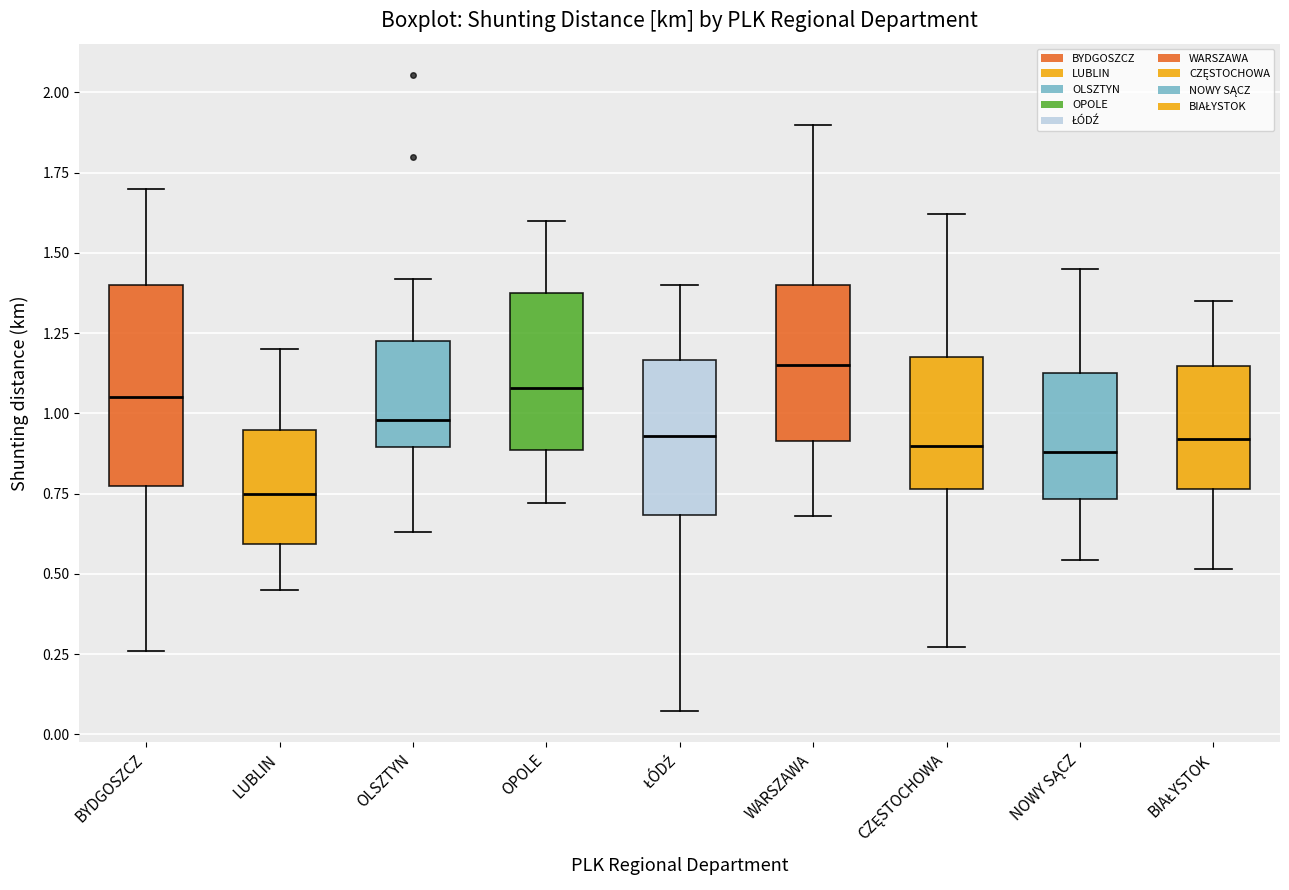

Where is the lower edge of the box for BYDGOSZCZ on the y-axis? The values are not printed on the chart, so give them approximately, as read against the axis.

0.80